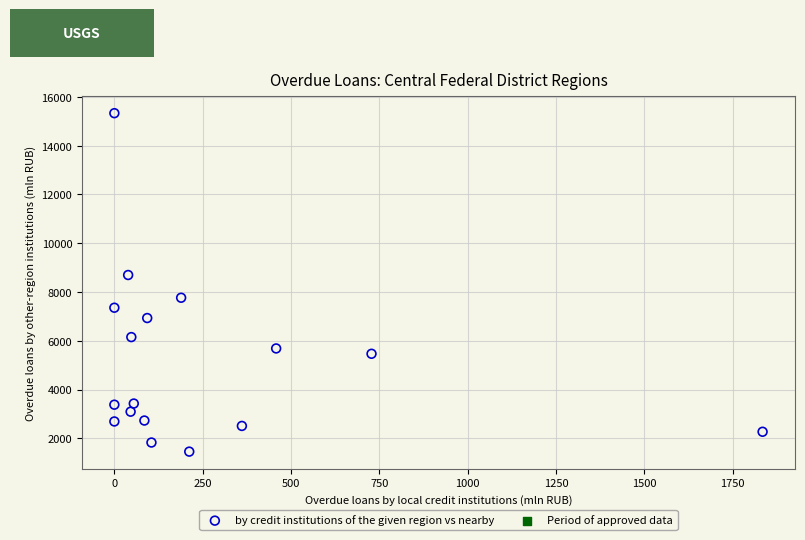

What Y value in the scatter plot is closest to 8395?

8698